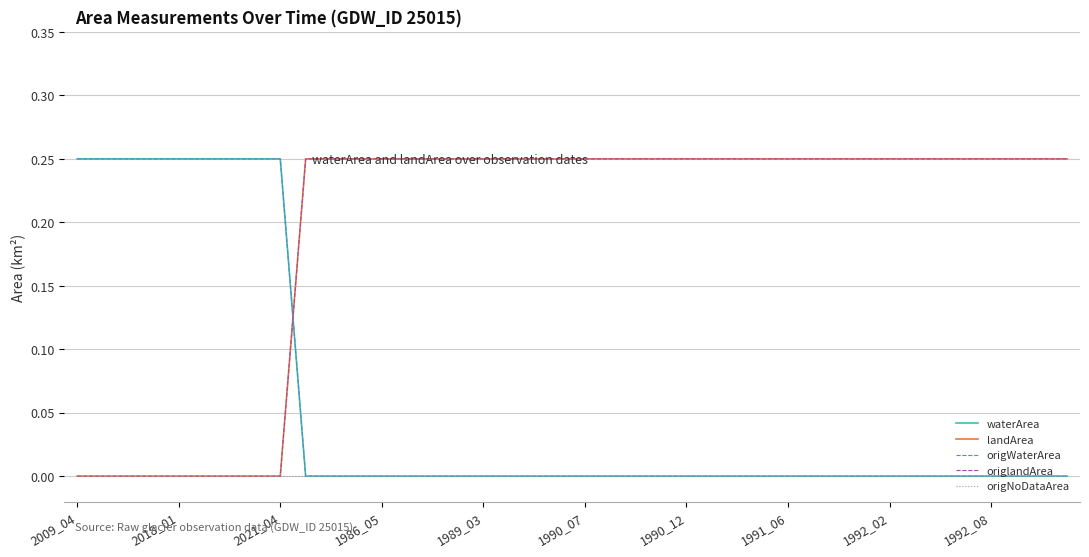

After their last crossing, which series has the higher values: origlandArea or origWaterArea?

origlandArea